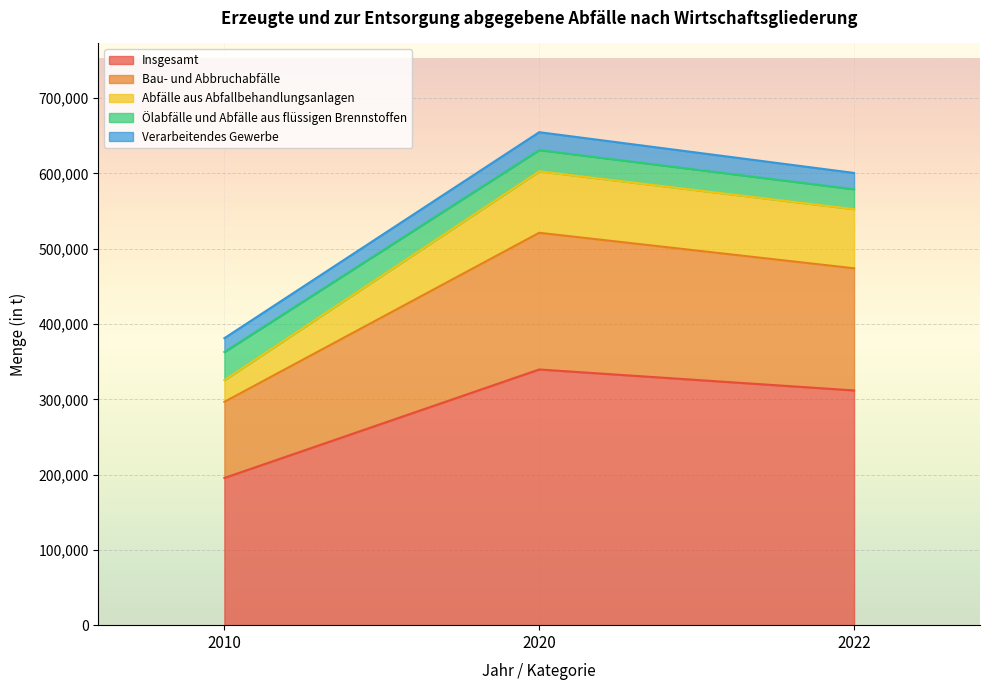

In Bau- und Abbruchabfälle, how many points are higher than both neighbors (excluding endpoints)?

1